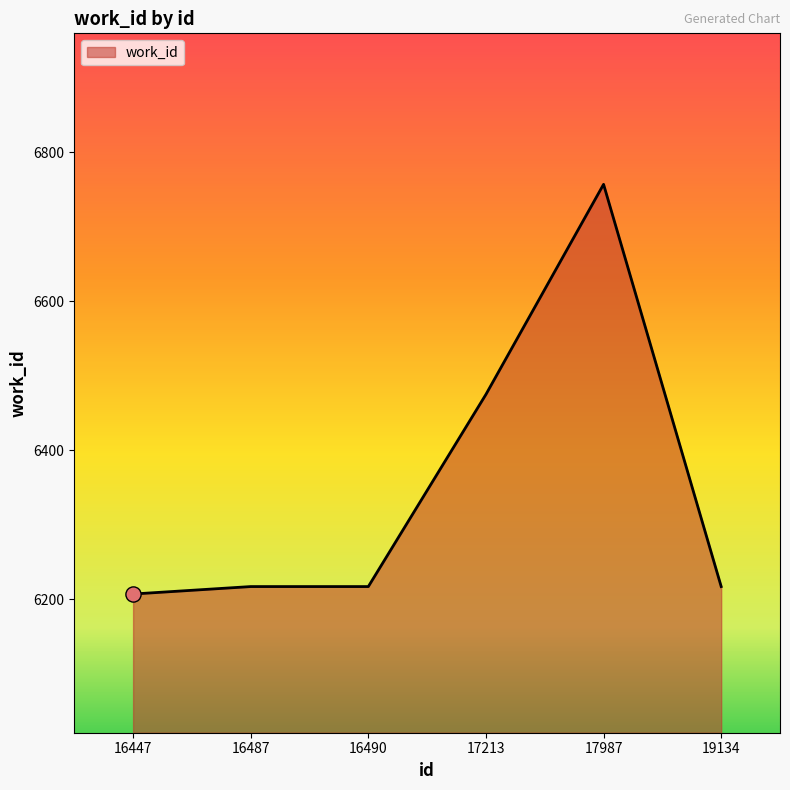

Between 16487 and 16447, which is larger?

16487